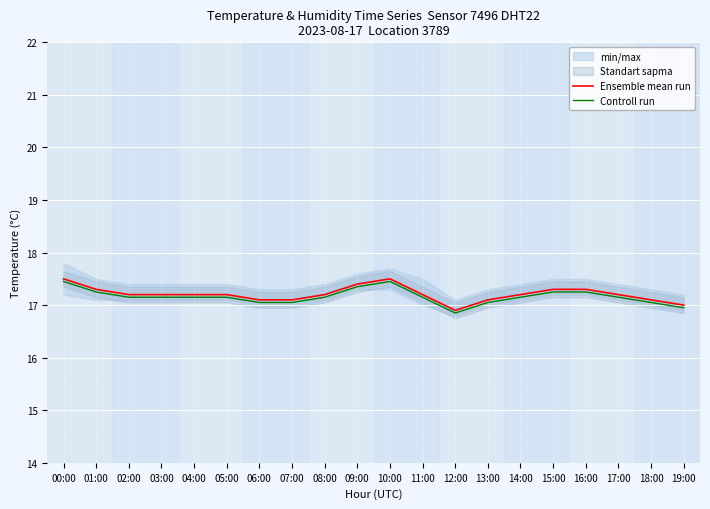

True or false: Ensemble mean run has more than 2 interior local peaks.

False